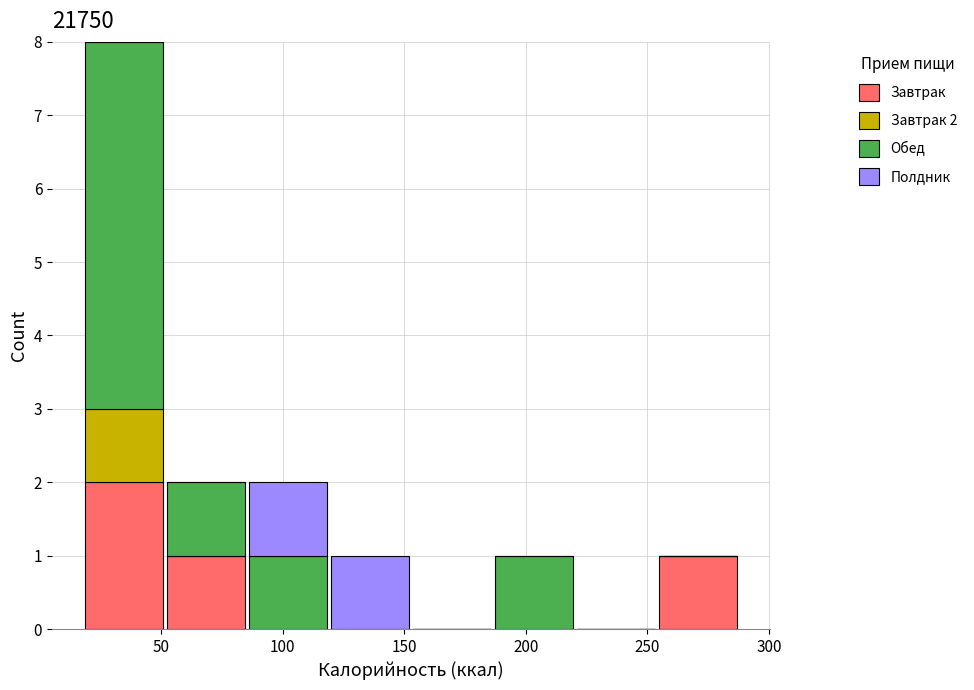

Which range on the x-axis has the tallest stacked bar (by total height)?

20 to 50